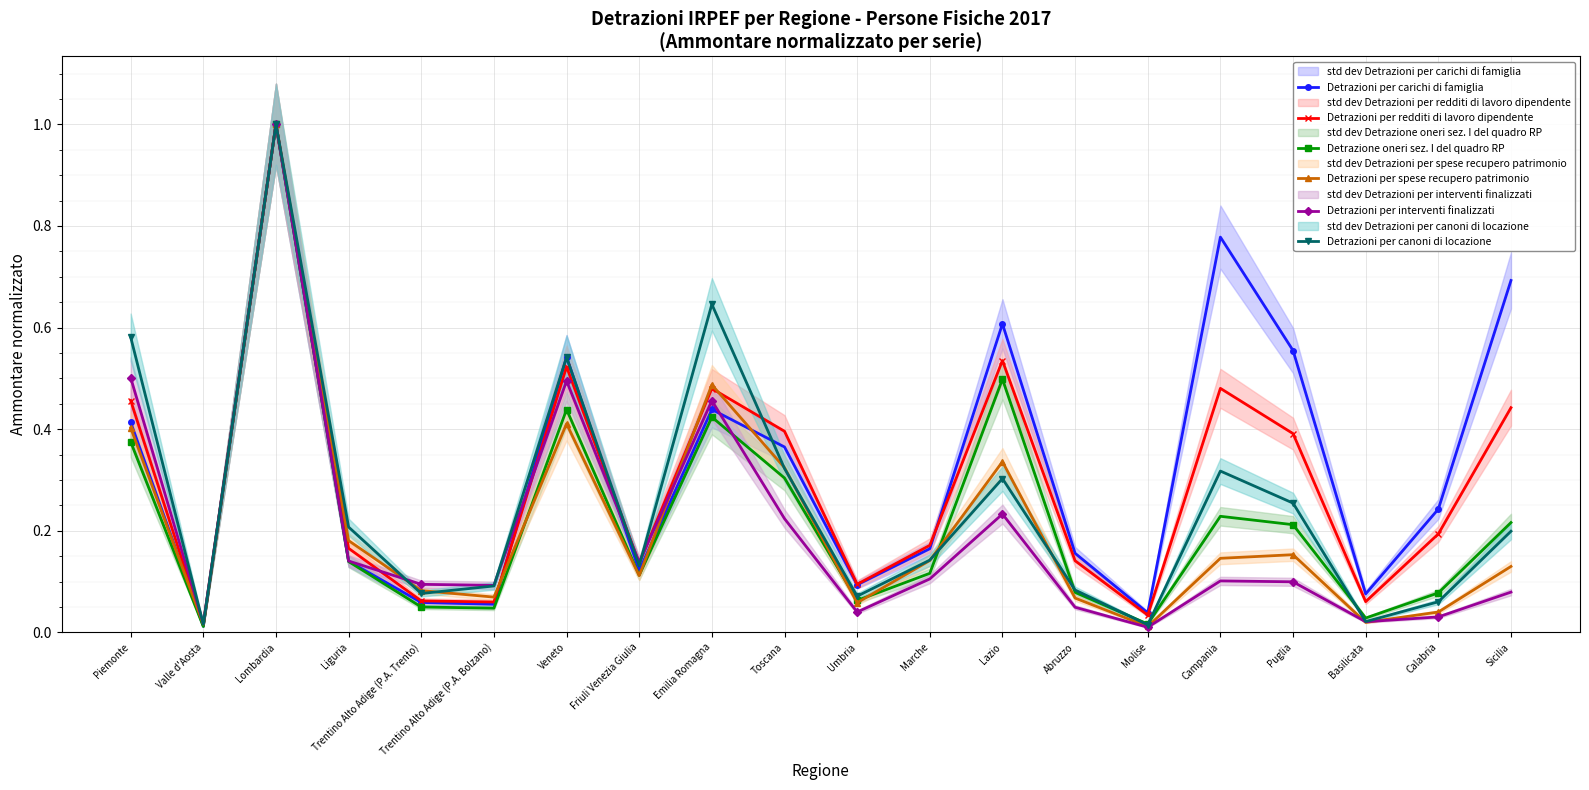

At how many categories does at least one series exceed 0?

20